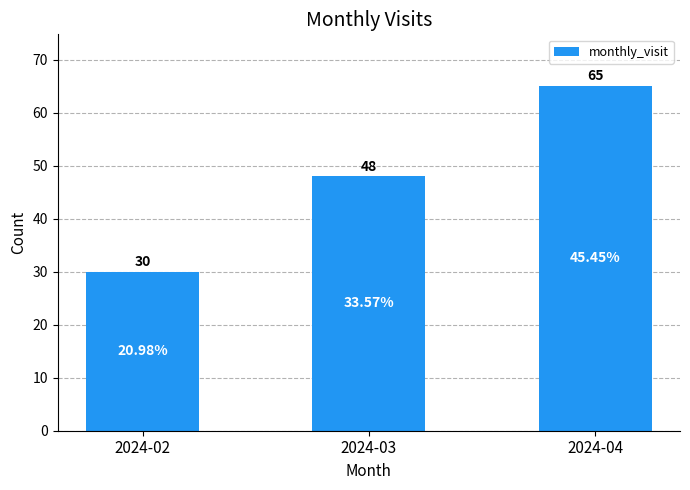

What is the difference between the second highest and minimum values?

18